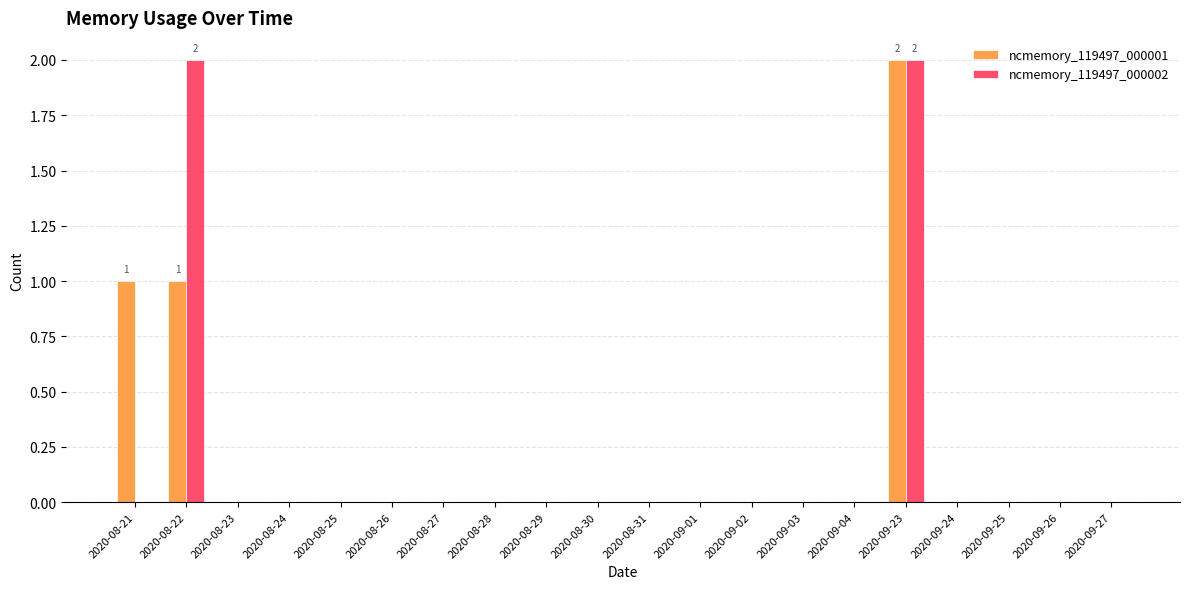

Reading left to right, list all the values displayed in this chart.

ncmemory_119497_000001: 1	1	0	0	0	0	0	0	0	0	0	0	0	0	0	2	0	0	0	0
ncmemory_119497_000002: 0	2	0	0	0	0	0	0	0	0	0	0	0	0	0	2	0	0	0	0